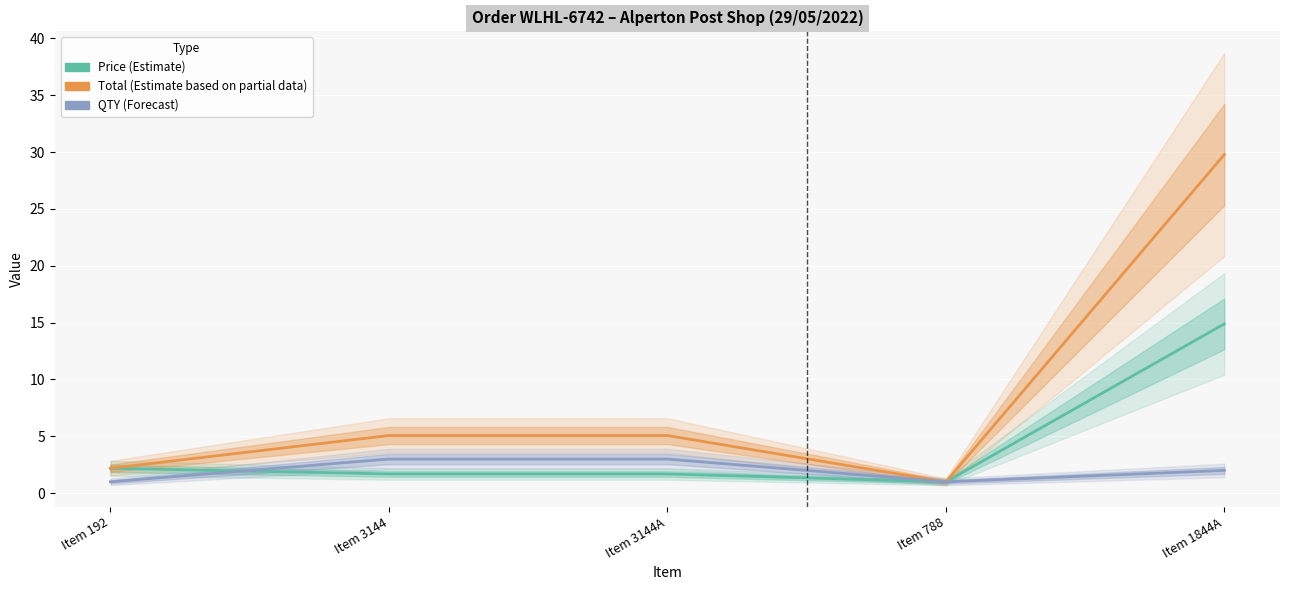

How many data points in Price are above 1?

4